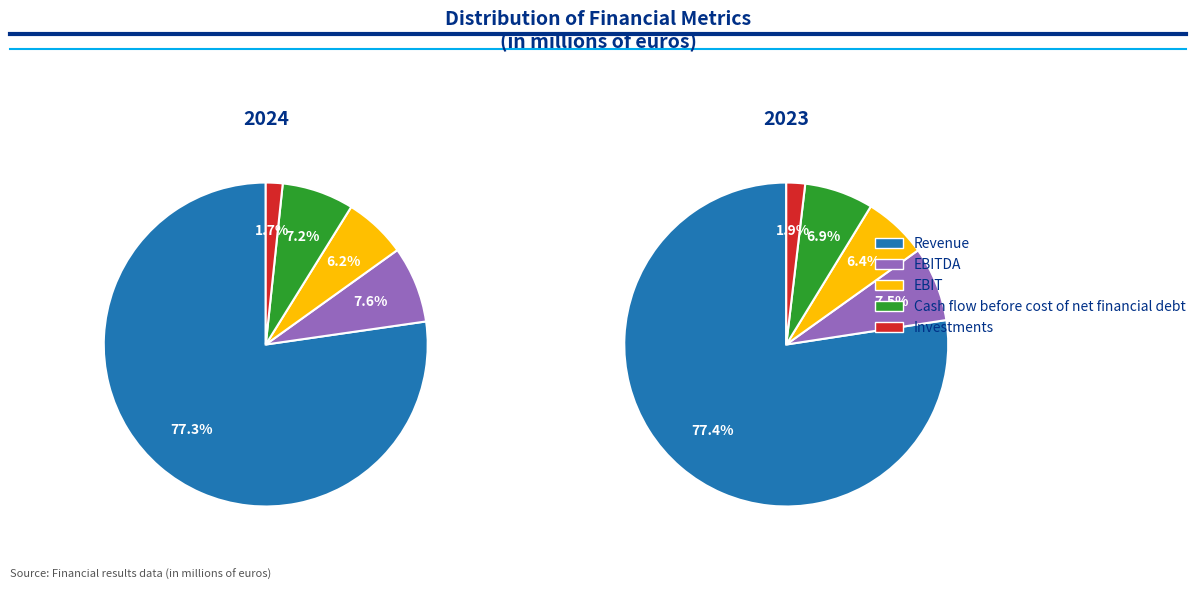

Which has a higher value, EBIT or Revenue?

Revenue